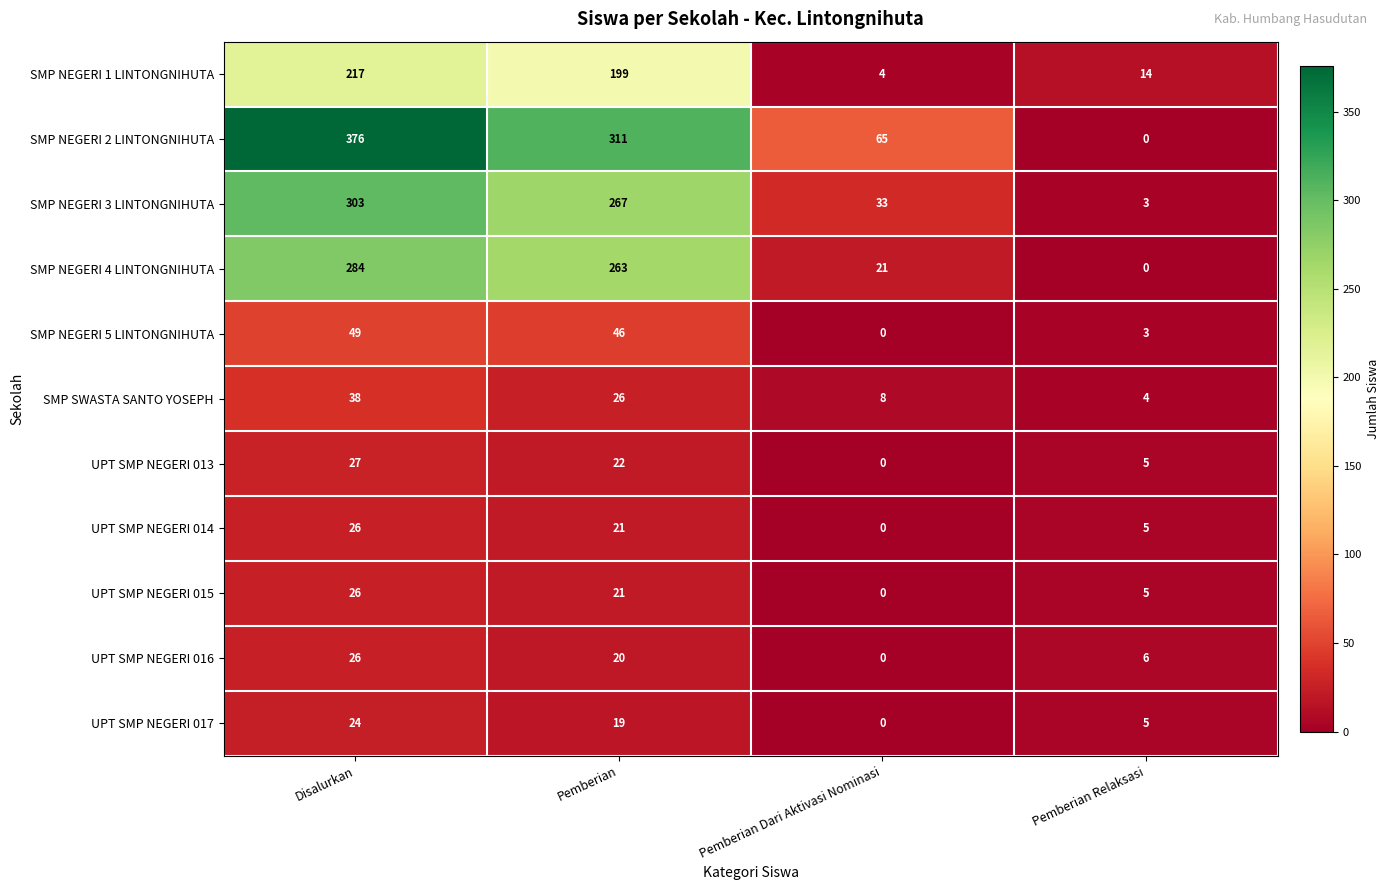

Between Disalurkan and Pemberian Dari Aktivasi Nominasi, which series saw the biggest shift?

SMP NEGERI 2 LINTONGNIHUTA